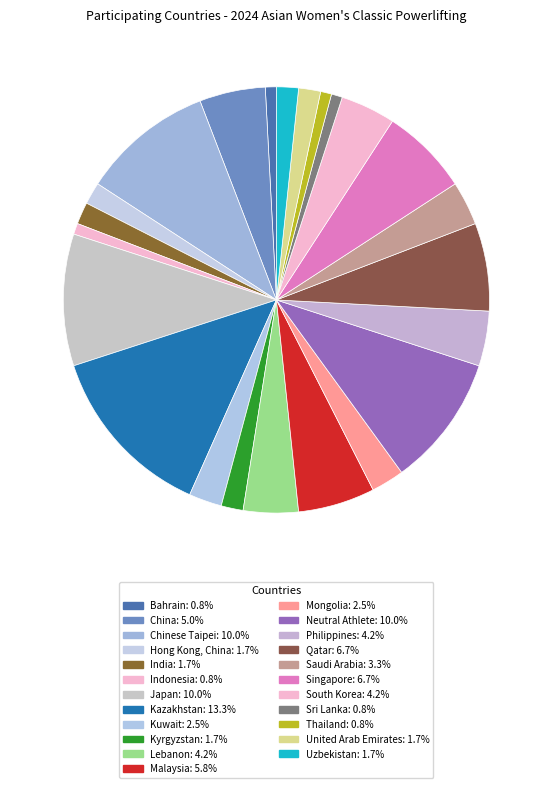

Count the number of slices in the pie.

23